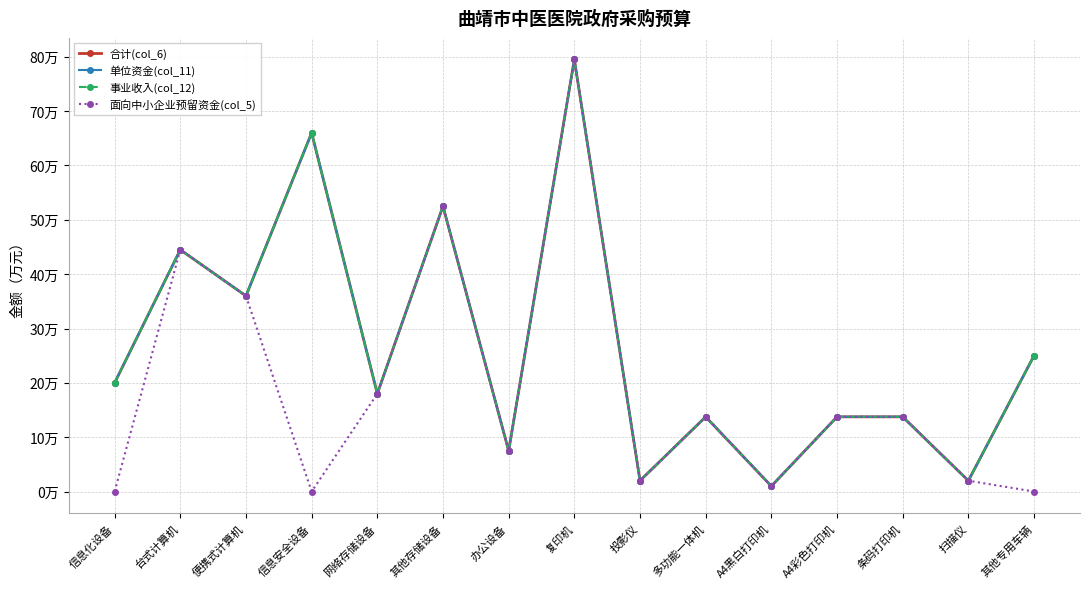

Rank the series at 信息化设备 from highest to lowest value.

合计(col_6), 单位资金(col_11), 事业收入(col_12), 面向中小企业预留资金(col_5)